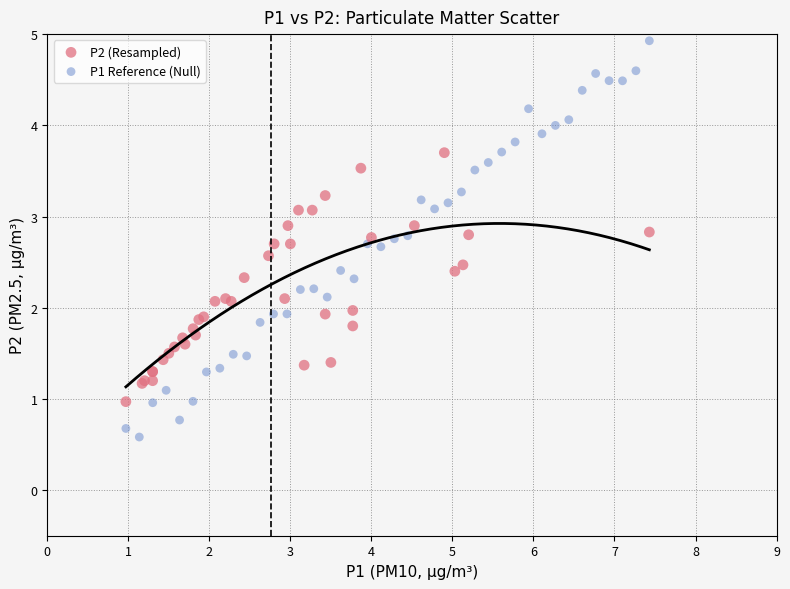

Which series reaches the maximum Y coordinate?

P1 Reference (Null)